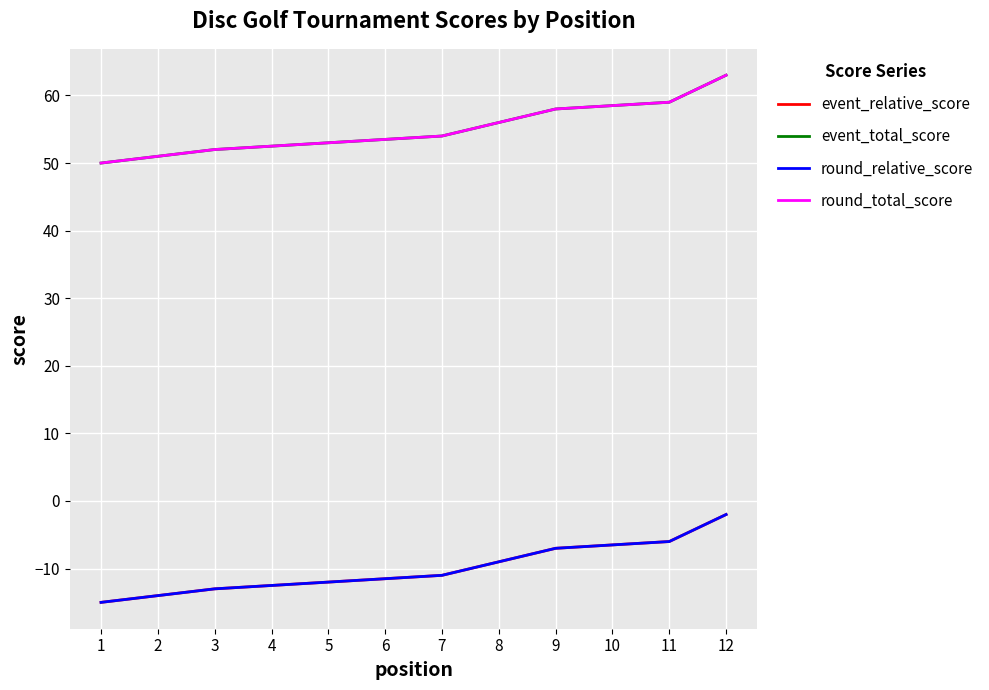

Between 1 and 9, which series saw the biggest shift?

event_relative_score